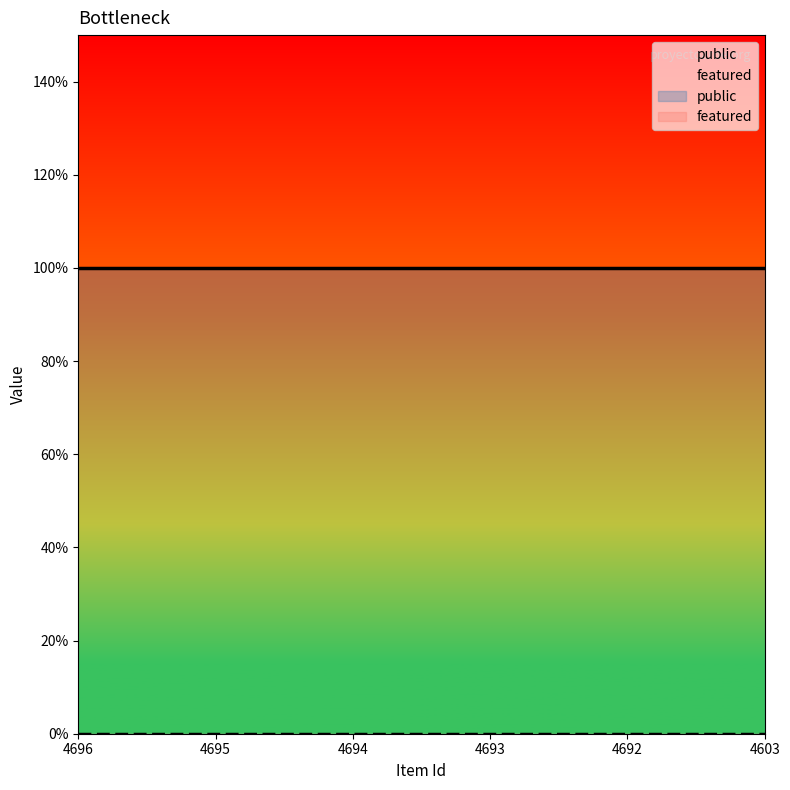

True or false: featured and public cross at least once.

False